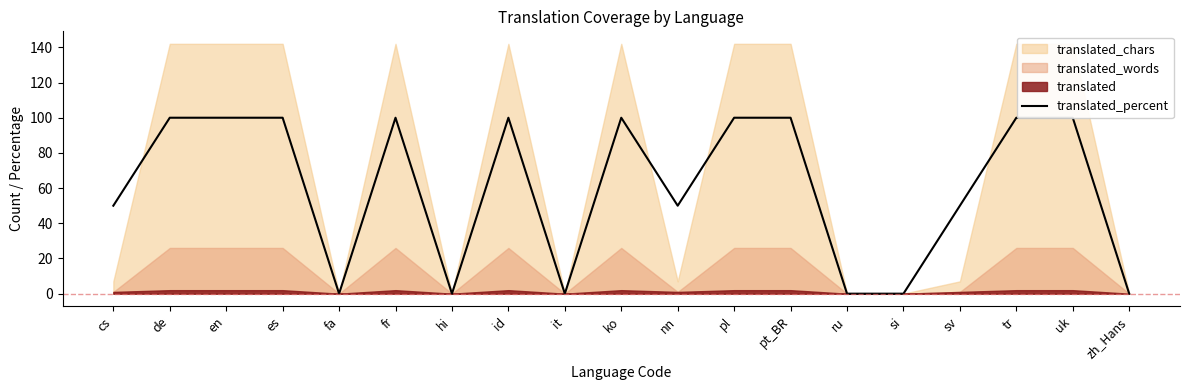

What is the value of the 3rd point from the left?

100